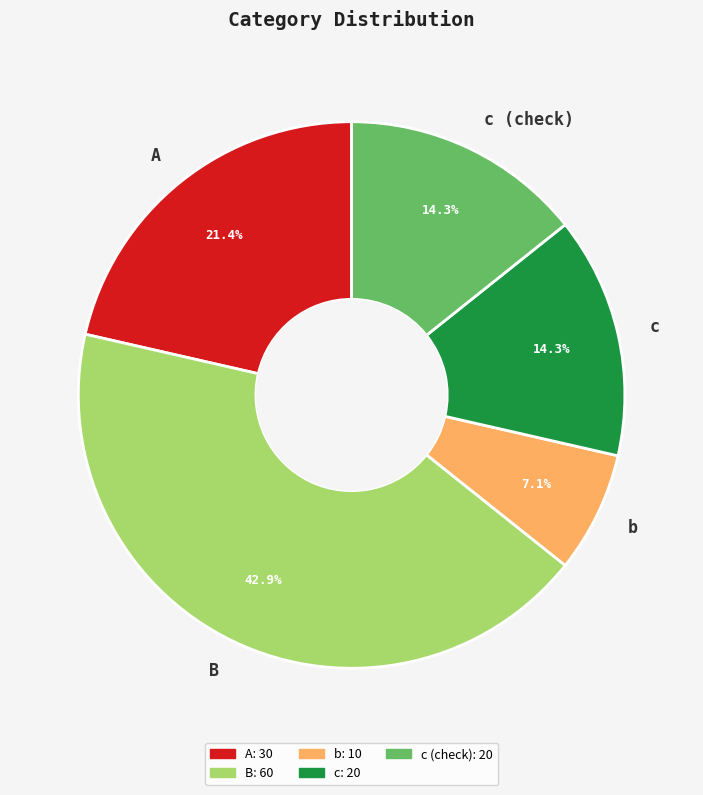

The A slice represents 21% of the pie. True or false?

True